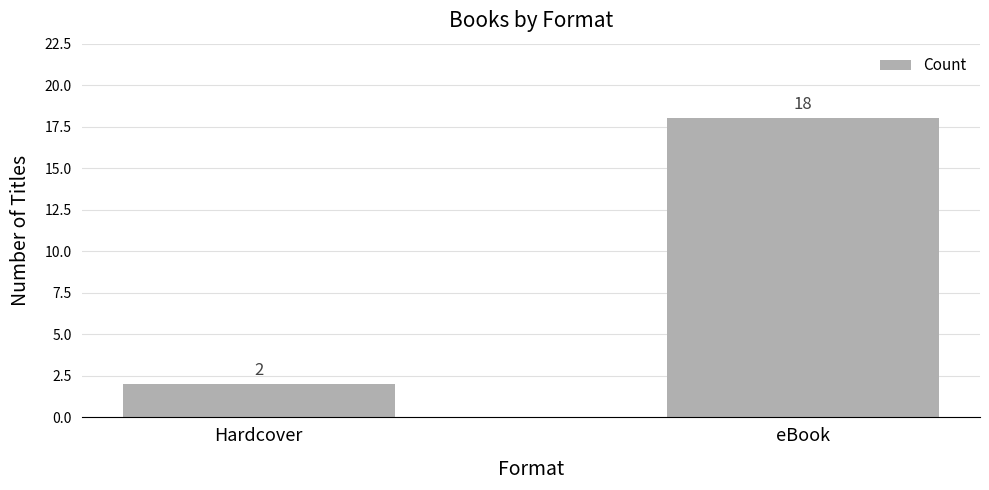

Are the bars grouped side by side (vs. stacked)?

No